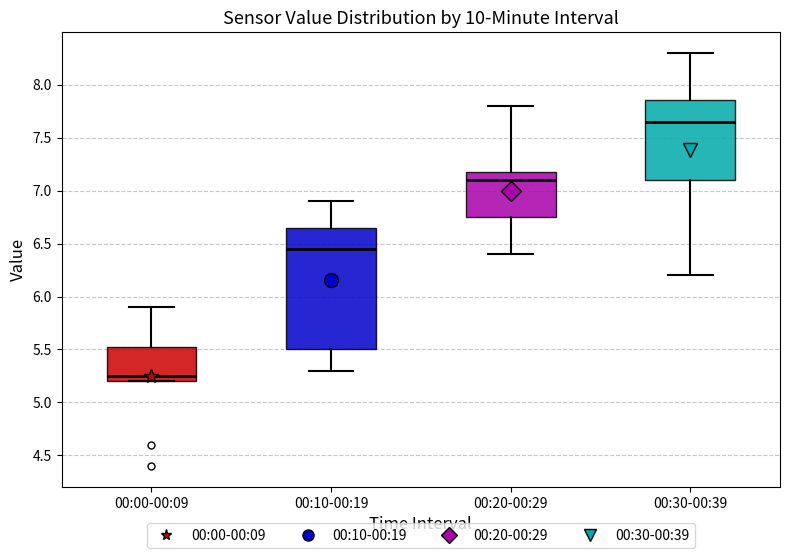

Which box is the tallest, from its lower edge to its upper edge?

00:10-00:19